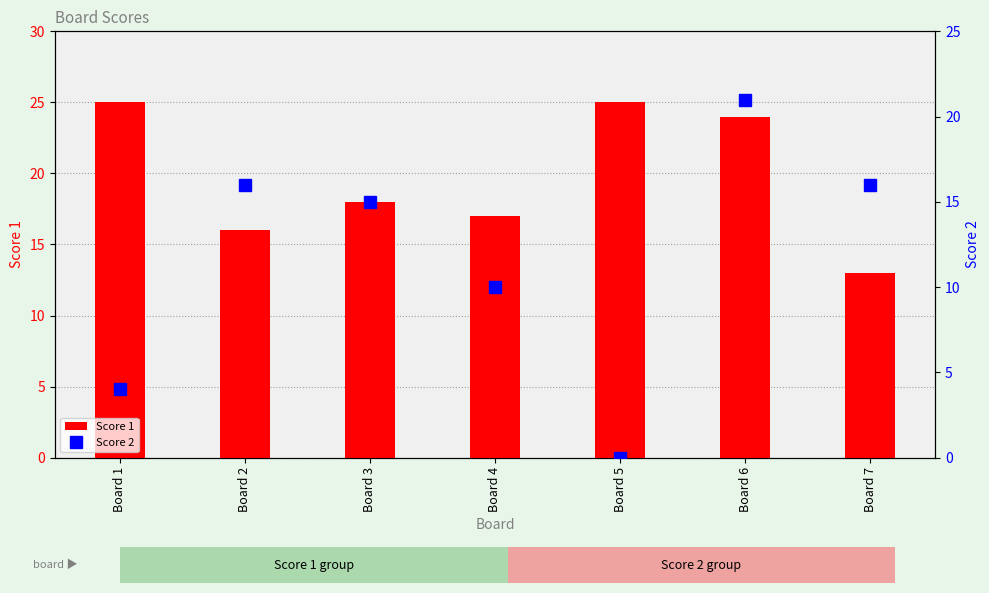

What is the difference between the maximum and minimum values in the Score 2 series?

21